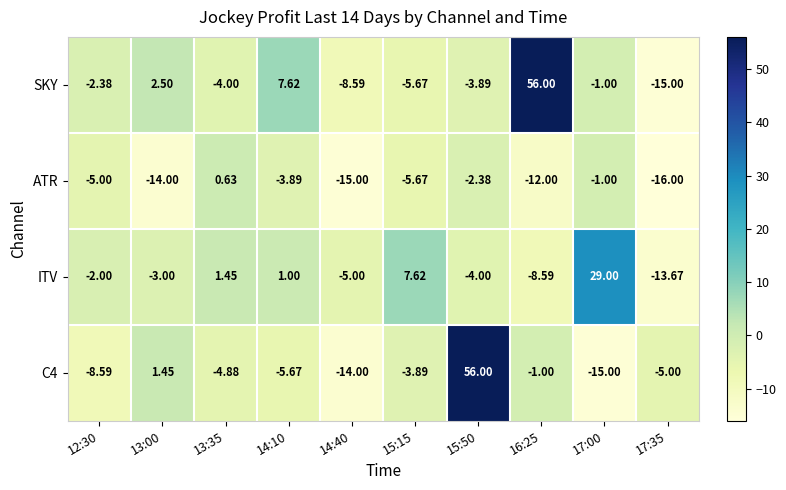

At 13:35, list the series in order from smallest to largest.

C4, SKY, ATR, ITV